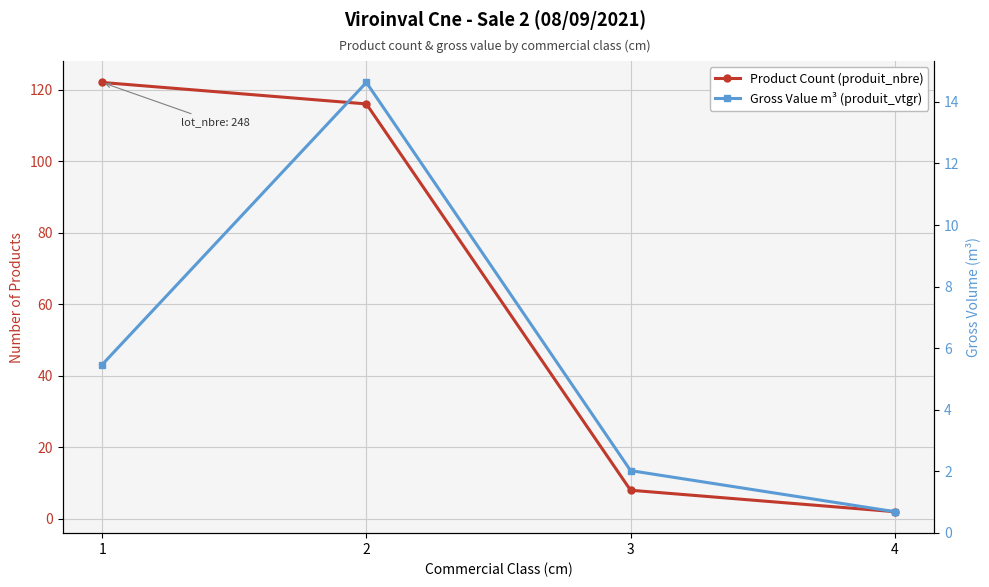

What is the maximum value shown in the chart?

122.0